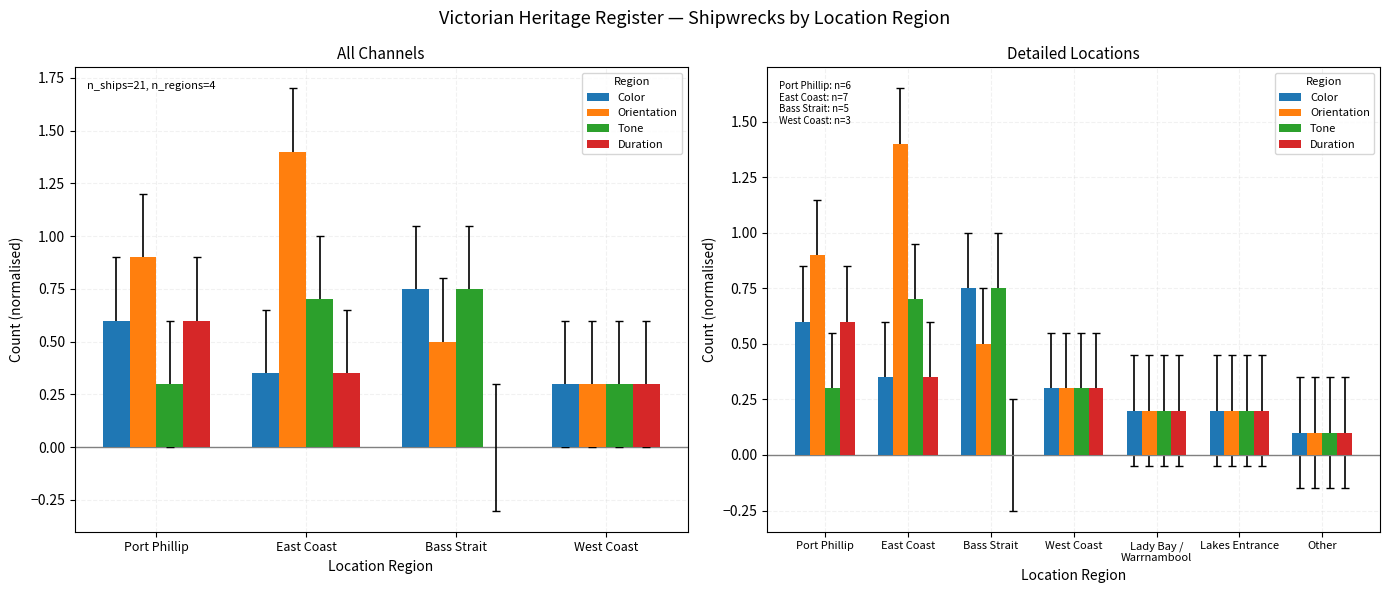

What is the average value of the Duration series?

0.3